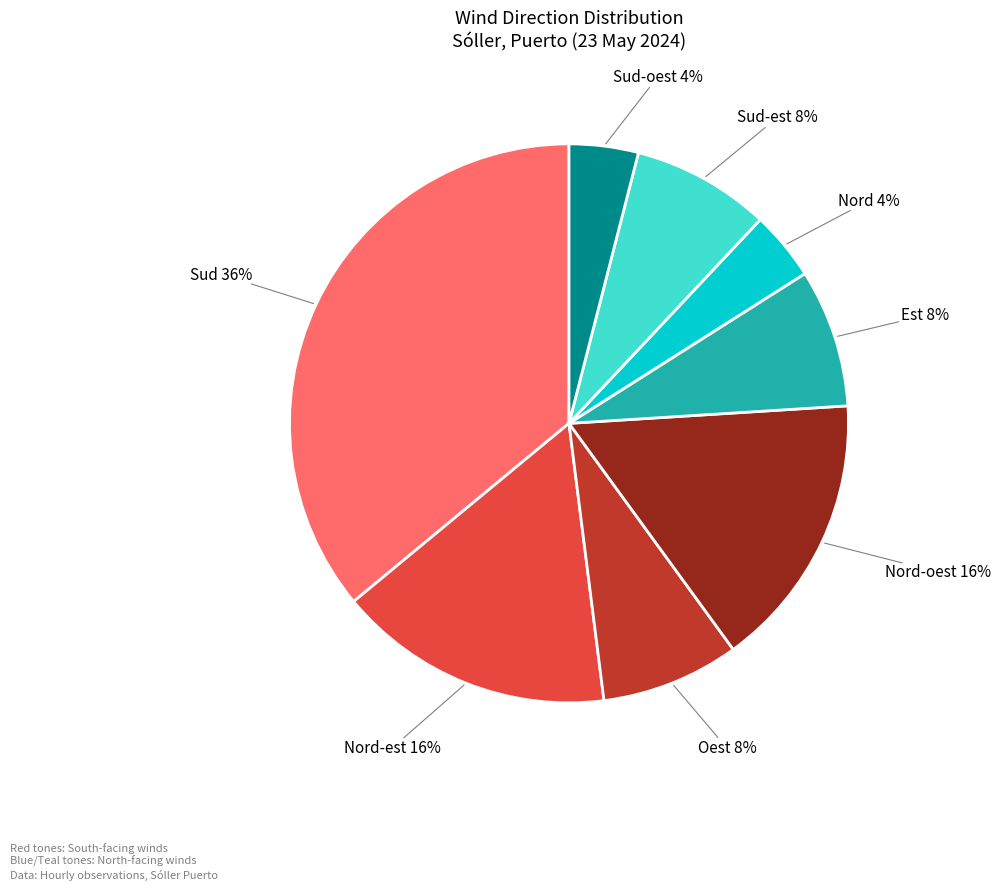

To the nearest percent, what percentage of the pie is Sud-est?

8%